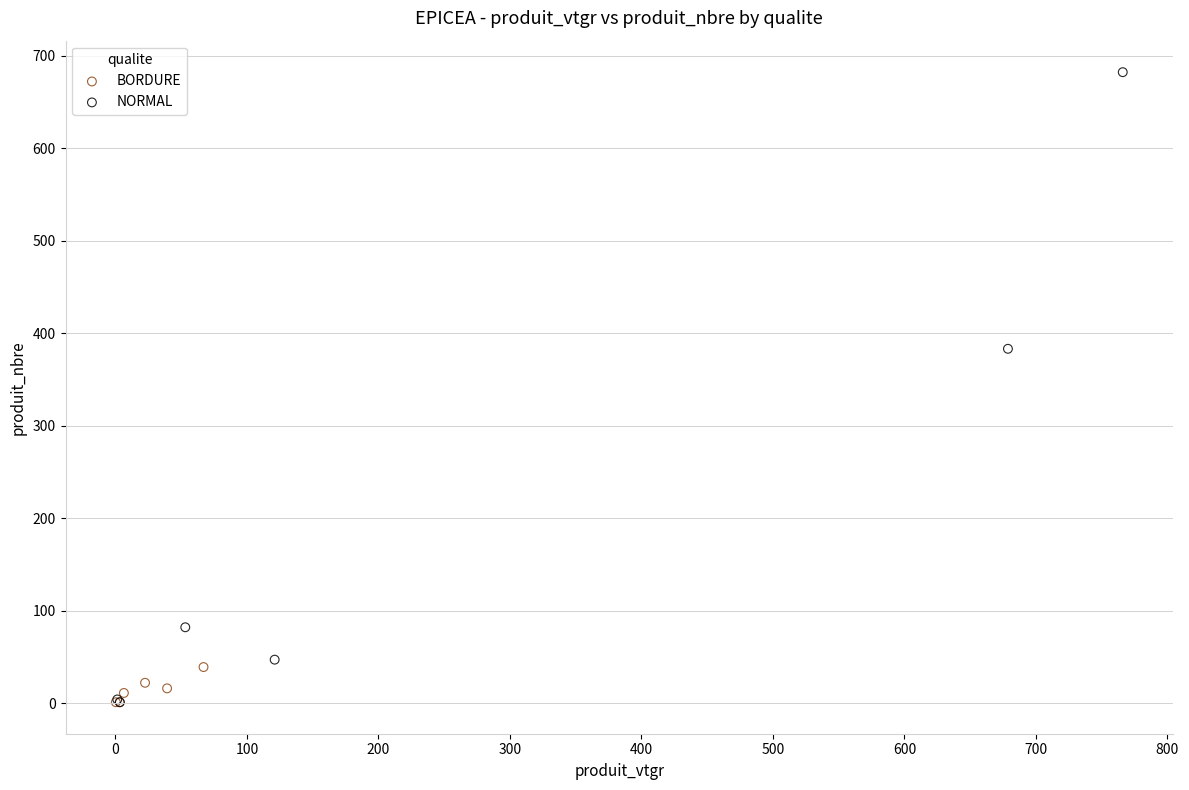

Which series reaches the maximum Y coordinate?

NORMAL